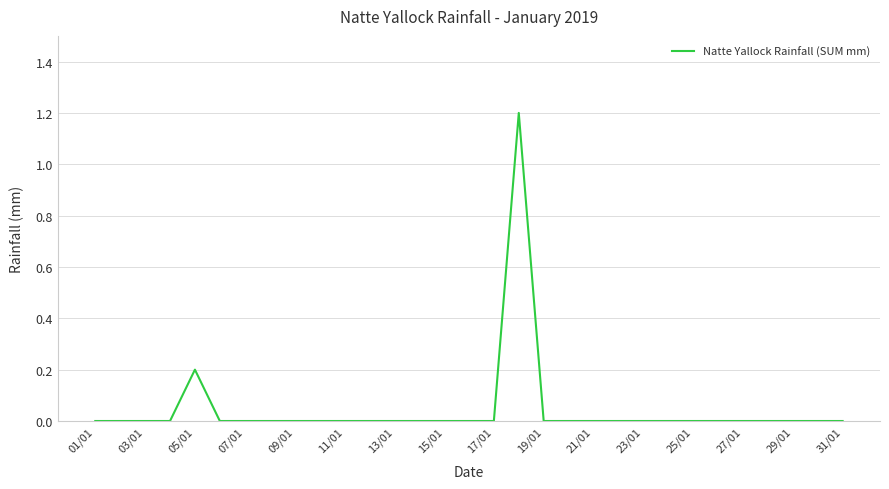

The value at 29/01 is 0.0. True or false?

True